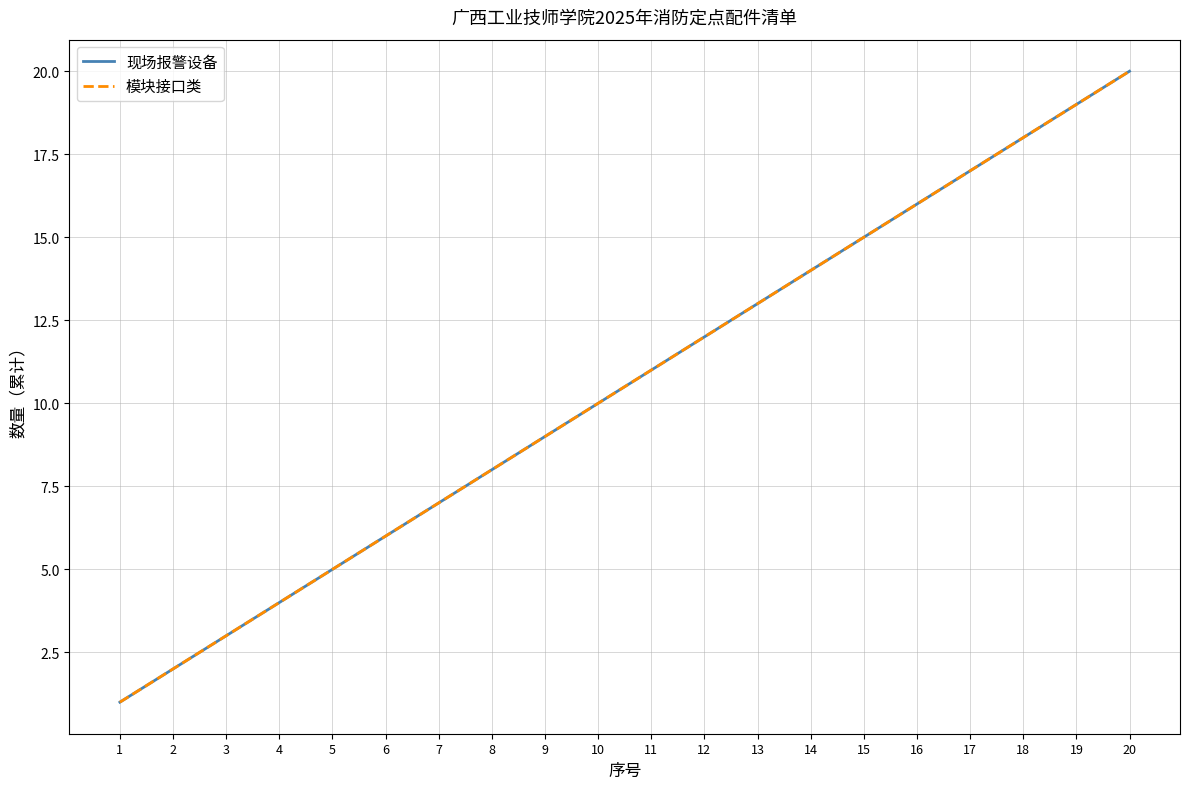

Does the chart display data point markers on the line(s)?

No